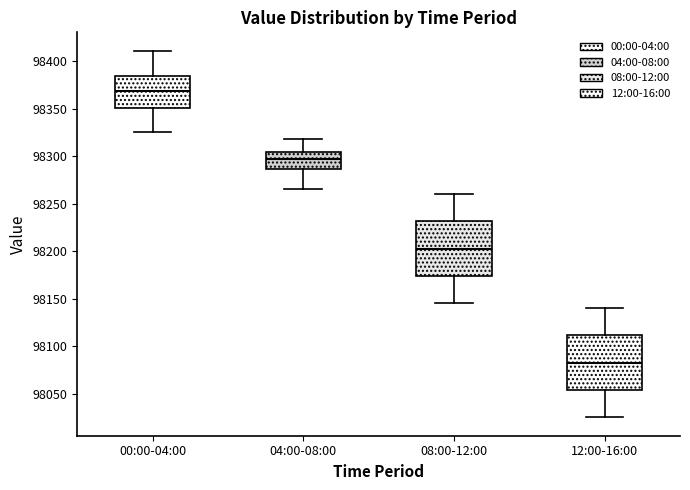

Where does the median line of the box for 12:00-16:00 sit on the y-axis? The values are not printed on the chart, so give them approximately, as read against the axis.

98085